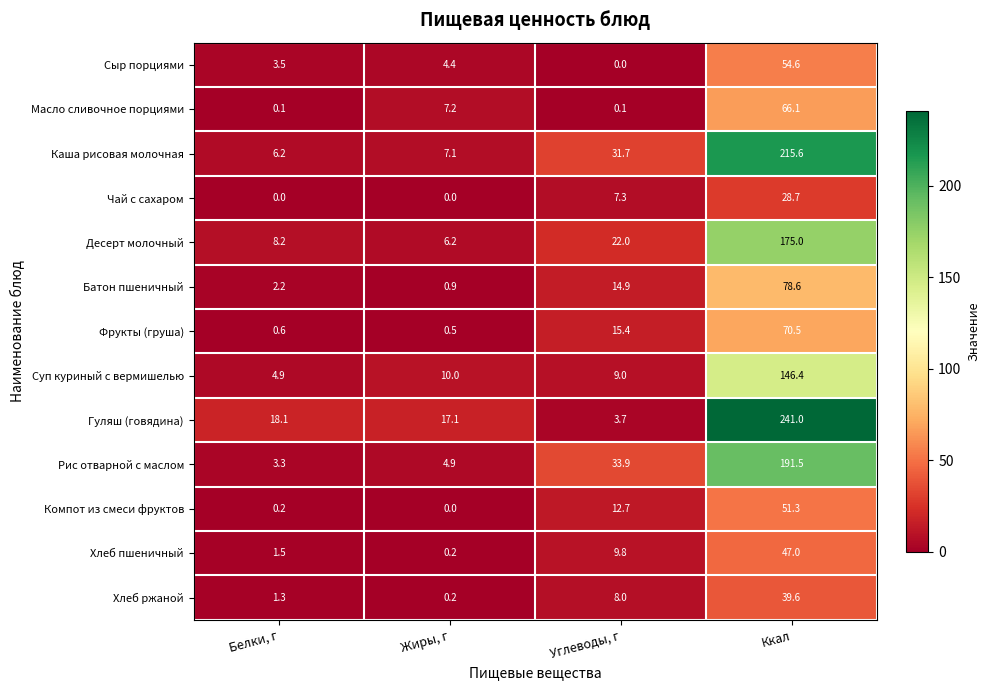

At which category is the sum across all series the highest?

Ккал